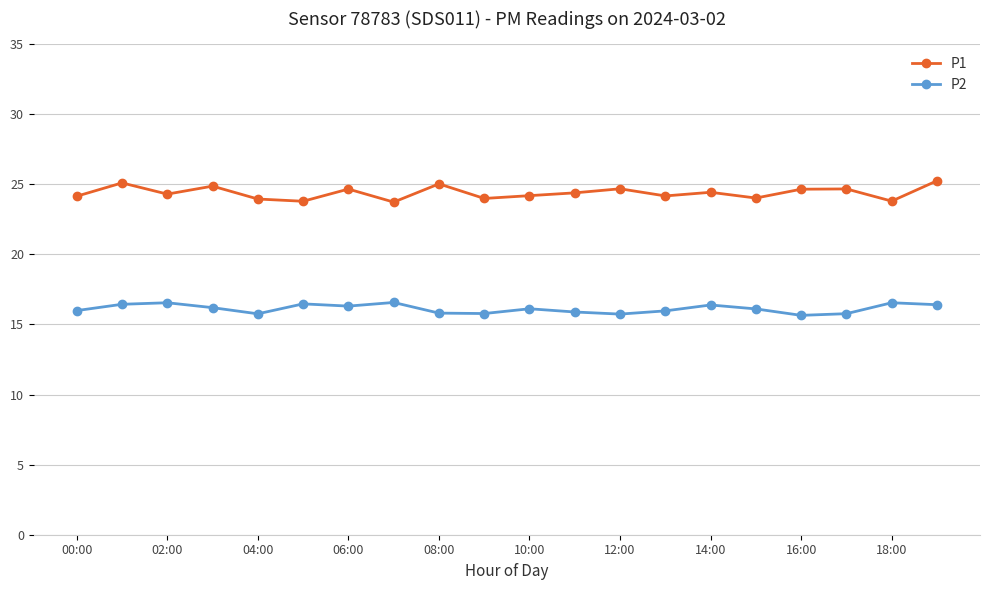

Rank the series by their maximum value, from lowest to highest.

P2, P1